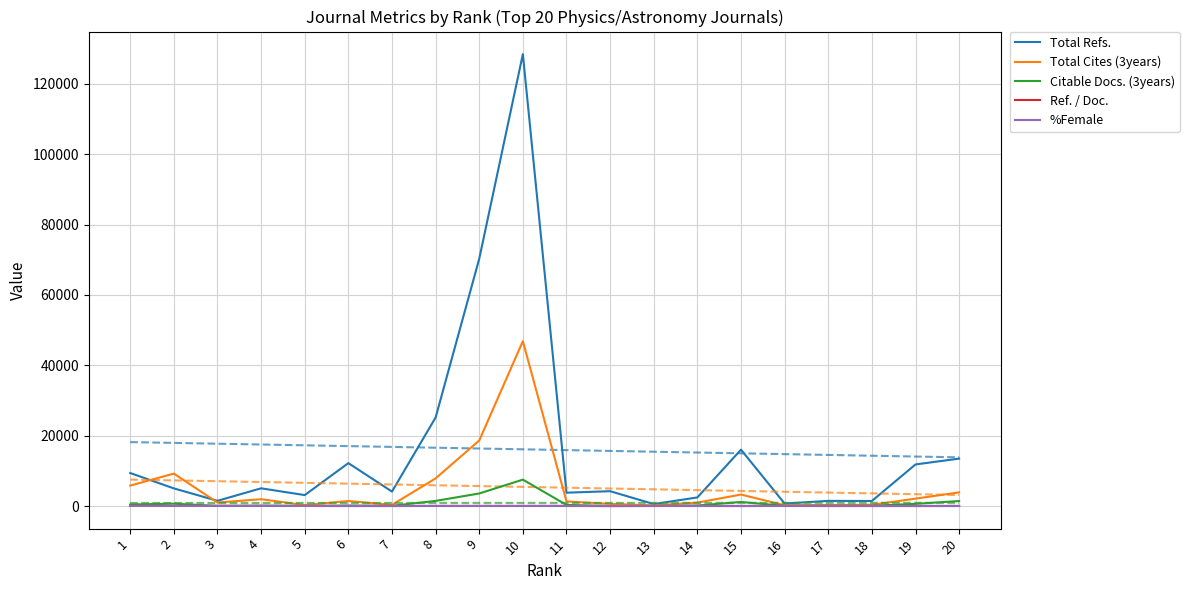

Which series has the largest total across all categories?

Total Refs.